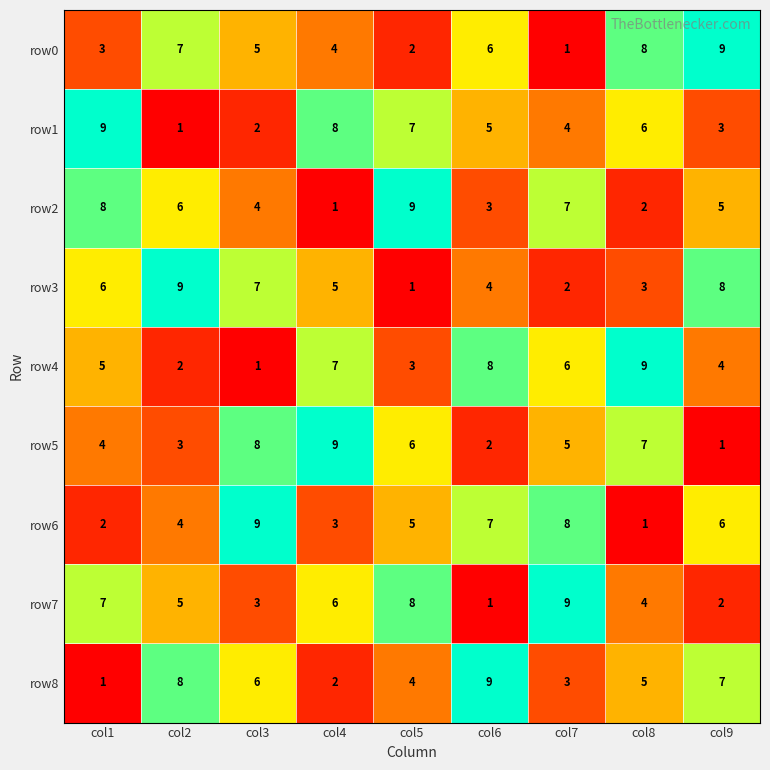

What is the maximum value for row3?

9